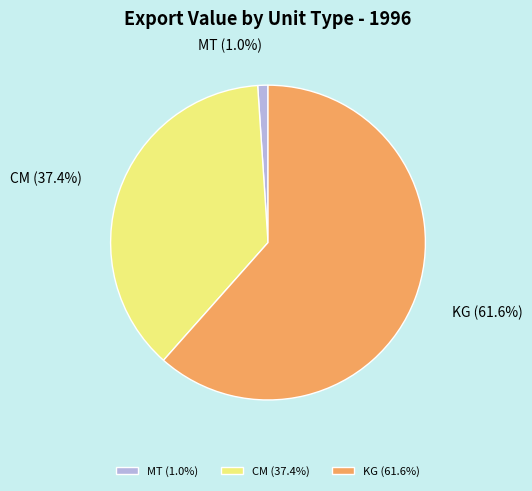

Does any single category account for the majority?

Yes